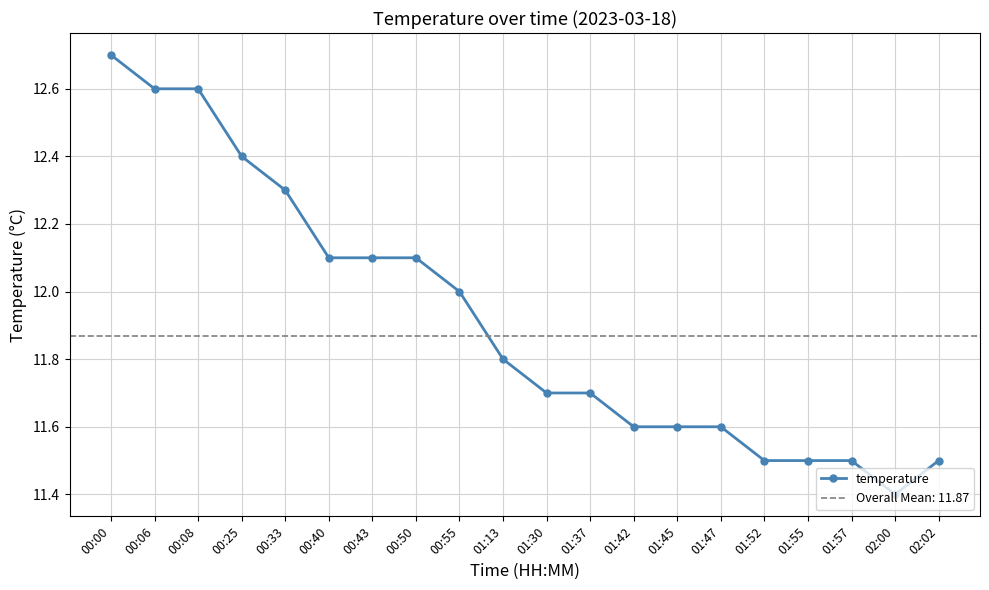

Reading left to right, transcribe all the data shown in this chart.

00:00=12.7	00:06=12.6	00:08=12.6	00:25=12.4	00:33=12.3	00:40=12.1	00:43=12.1	00:50=12.1	00:55=12.0	01:13=11.8	01:30=11.7	01:37=11.7	01:42=11.6	01:45=11.6	01:47=11.6	01:52=11.5	01:55=11.5	01:57=11.5	02:00=11.4	02:02=11.5